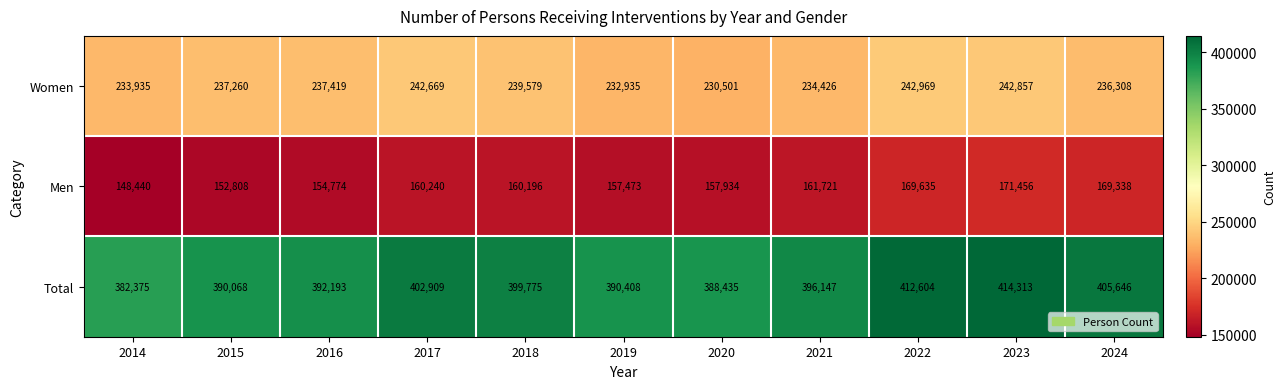

Which category has the highest value across all series?

2023